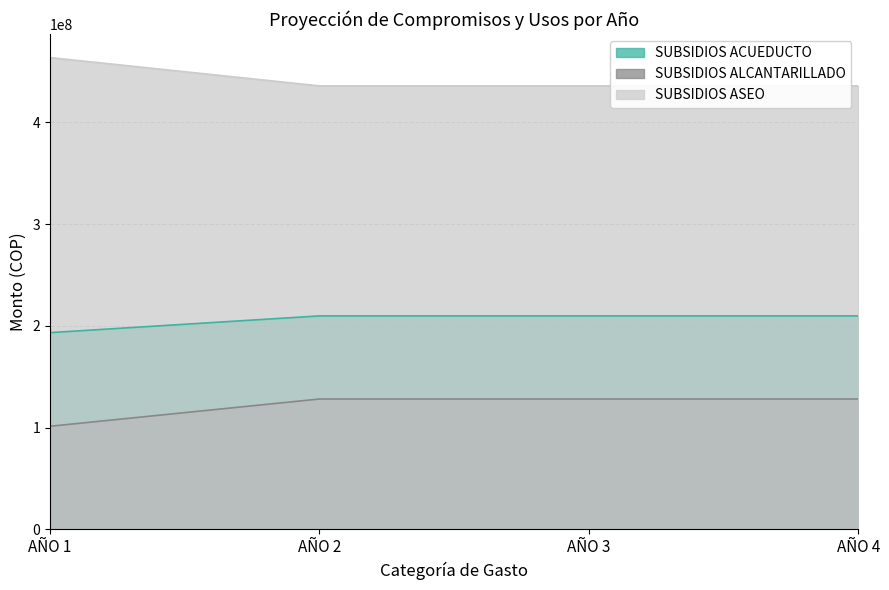

The AÑO 2 series shows 435741538 at SUBSIDIOS ASEO. True or false?

True